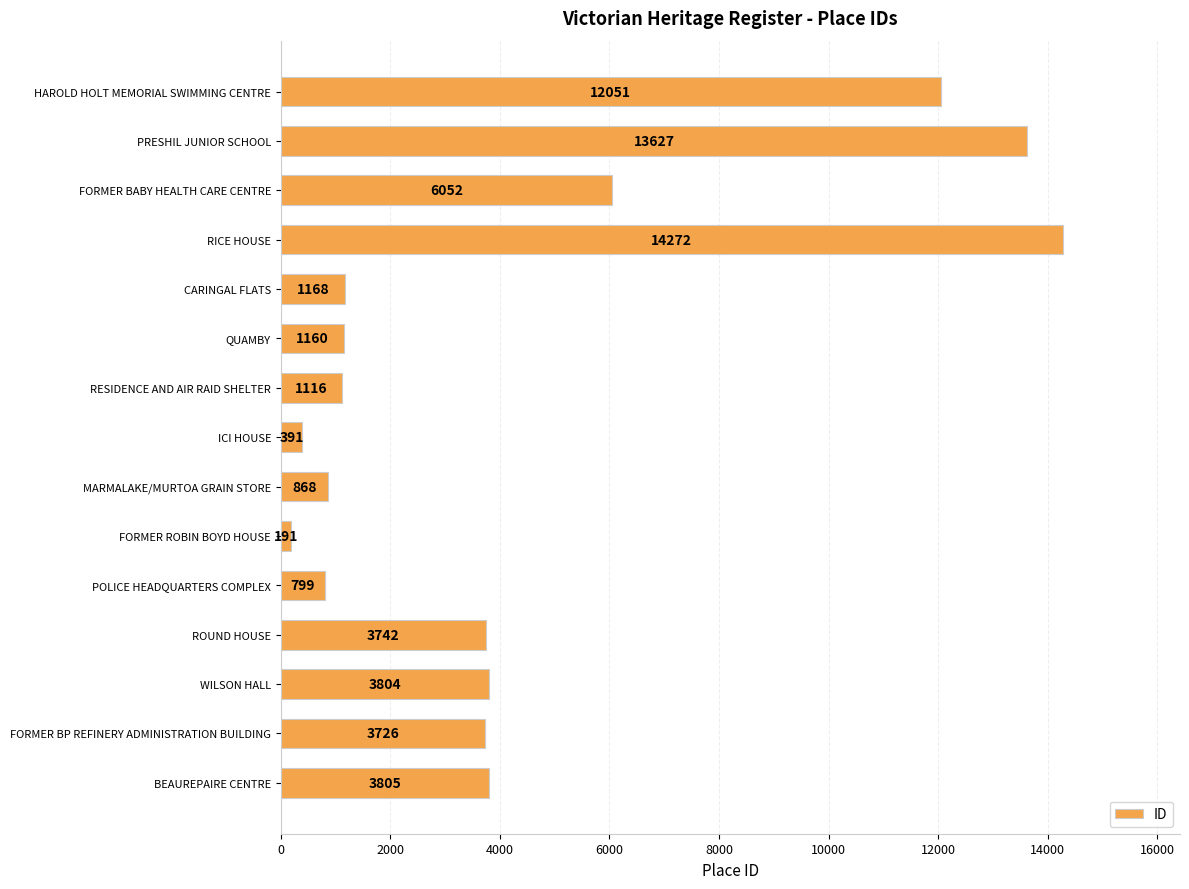

Rank the categories by value from lowest to highest.

FORMER ROBIN BOYD HOUSE, ICI HOUSE, POLICE HEADQUARTERS COMPLEX, MARMALAKE/MURTOA GRAIN STORE, RESIDENCE AND AIR RAID SHELTER, QUAMBY, CARINGAL FLATS, FORMER BP REFINERY ADMINISTRATION BUILDING, ROUND HOUSE, WILSON HALL, BEAUREPAIRE CENTRE, FORMER BABY HEALTH CARE CENTRE, HAROLD HOLT MEMORIAL SWIMMING CENTRE, PRESHIL JUNIOR SCHOOL, RICE HOUSE